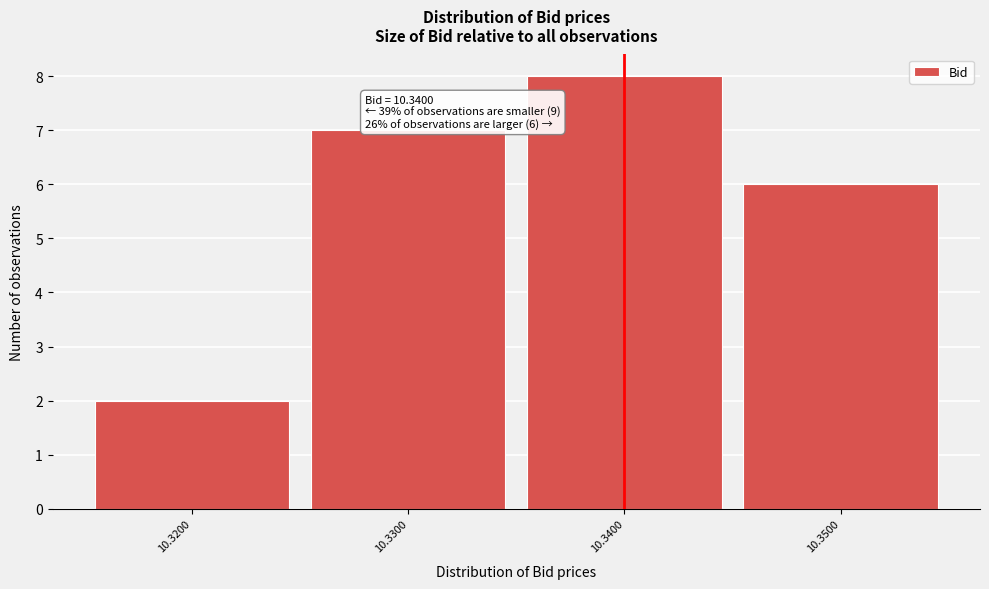

Which range on the x-axis has the tallest bar?

10.335 to 10.345